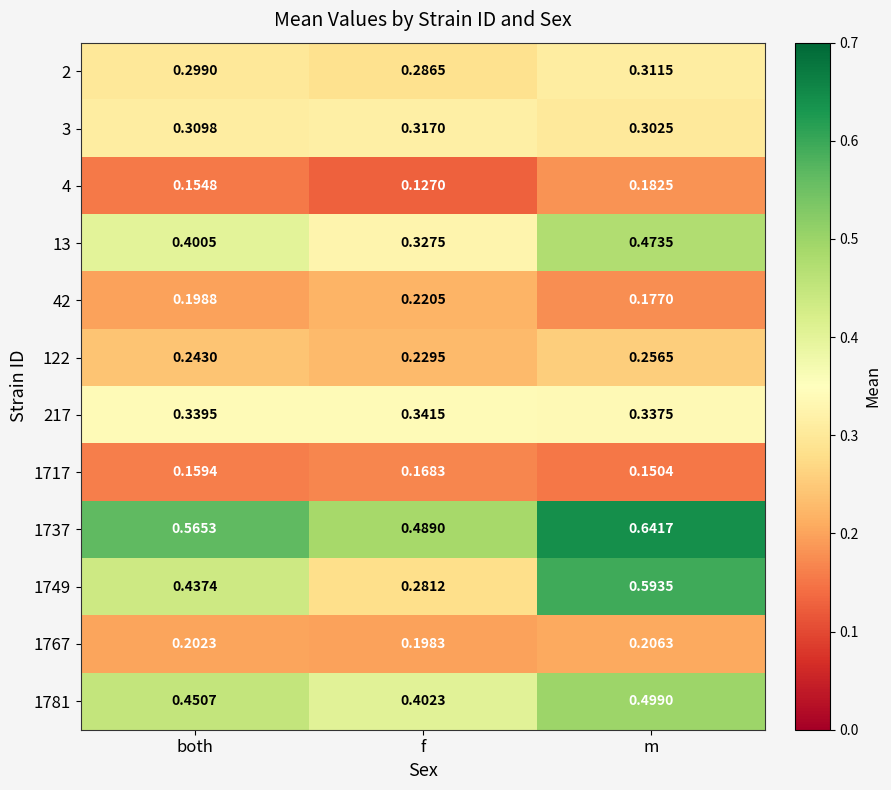

At which label does 2 reach its peak?

m